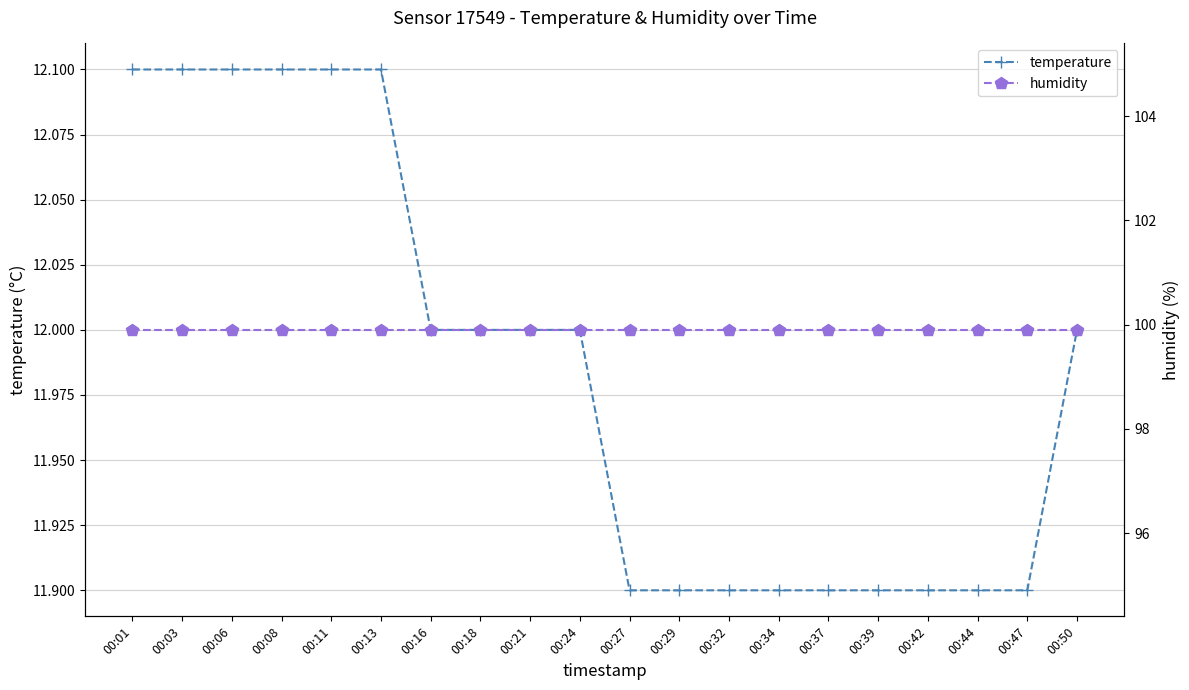

What is the value of the humidity point at the 19th from the left?

99.9